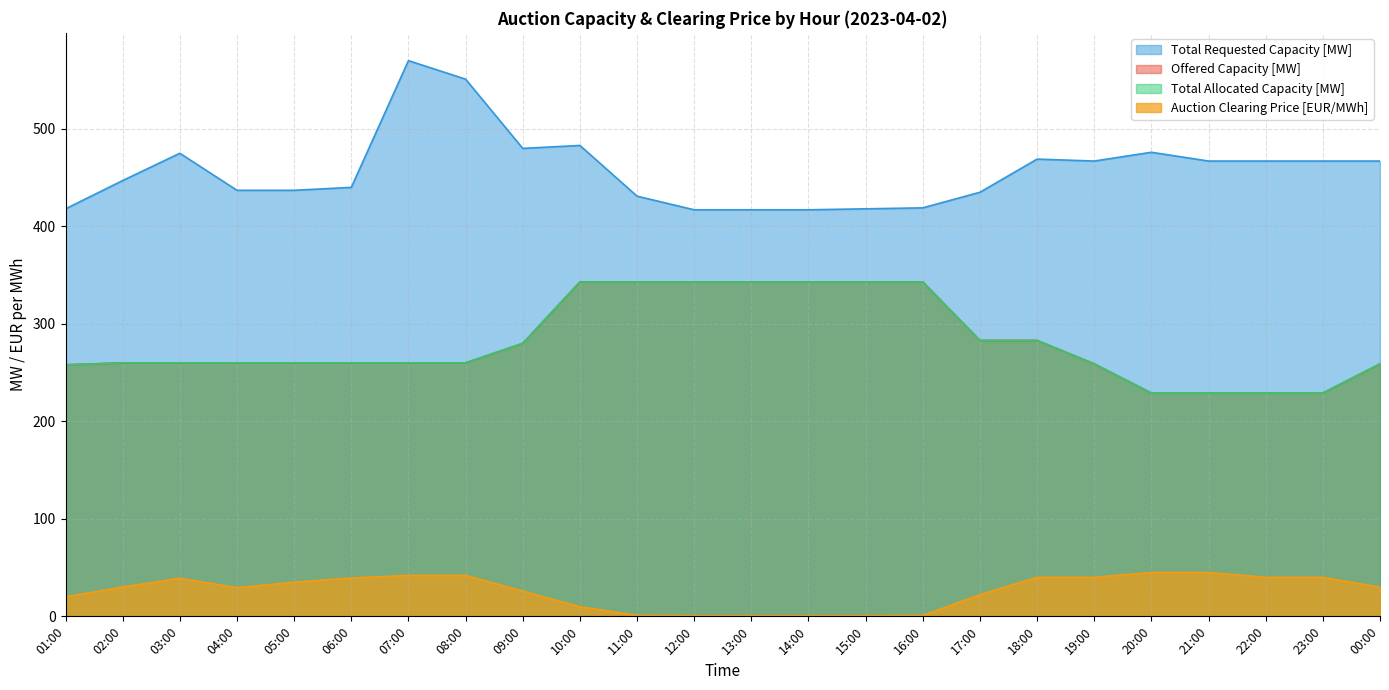

How many distinct data groups are displayed?

4